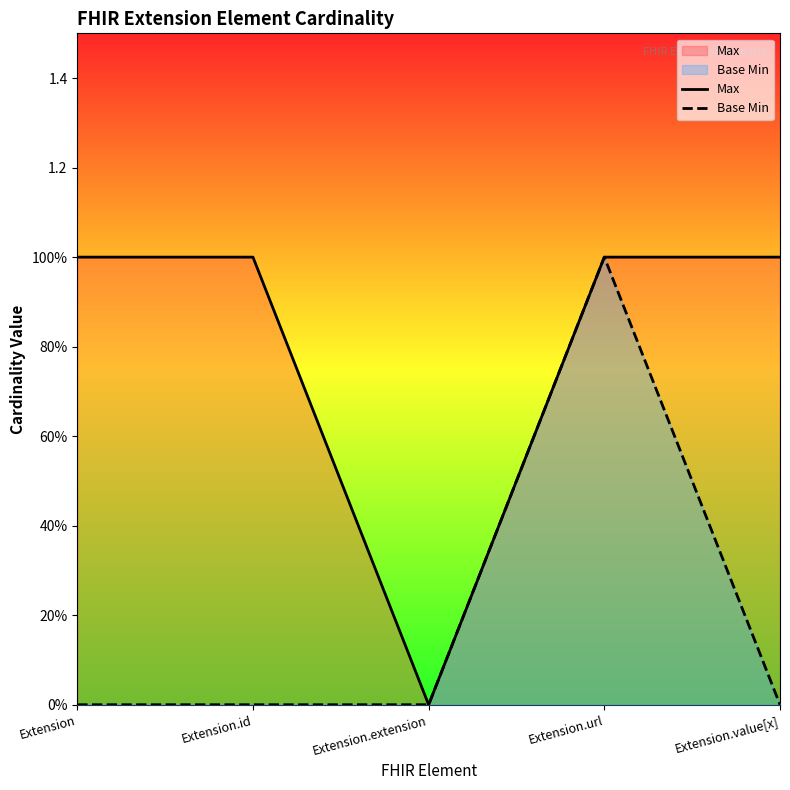

Where is Base Min nearest to the value 0?

Extension